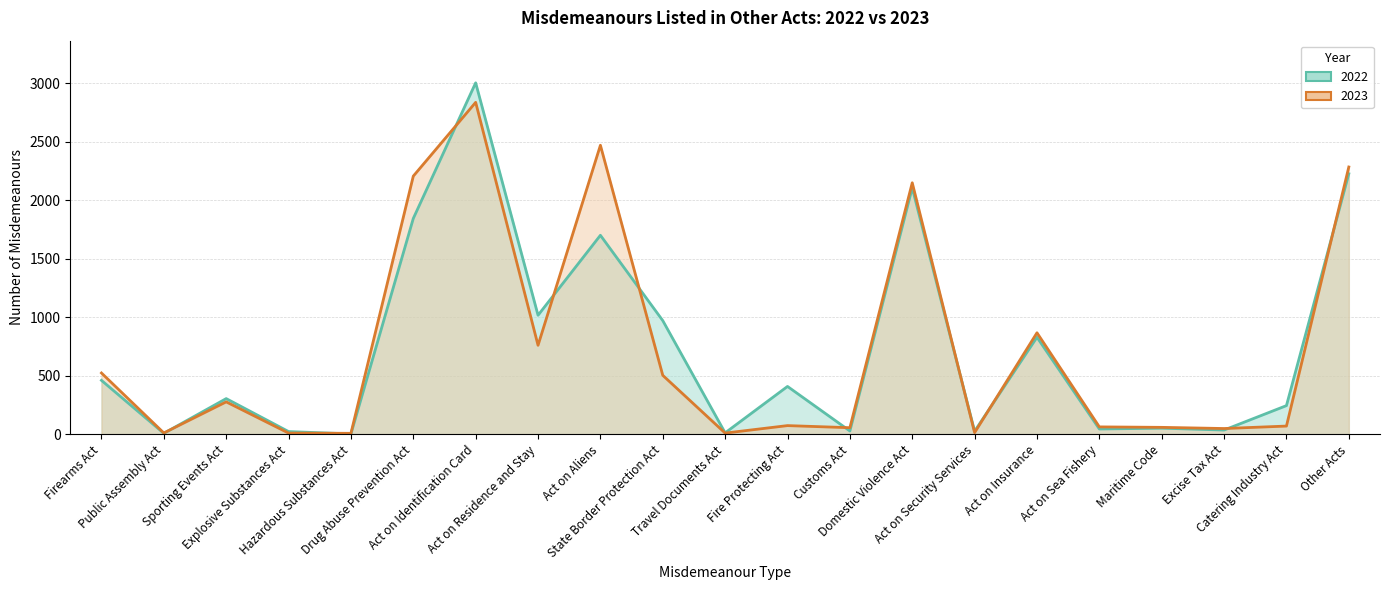

What is the total value across all series at Public Assembly Act?

17